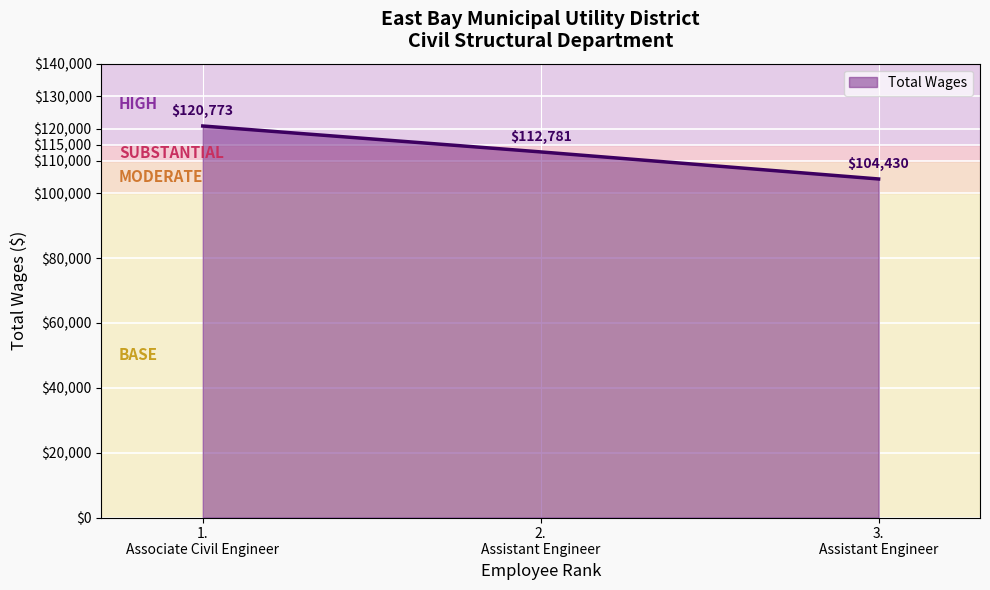

What is the average value?

112661